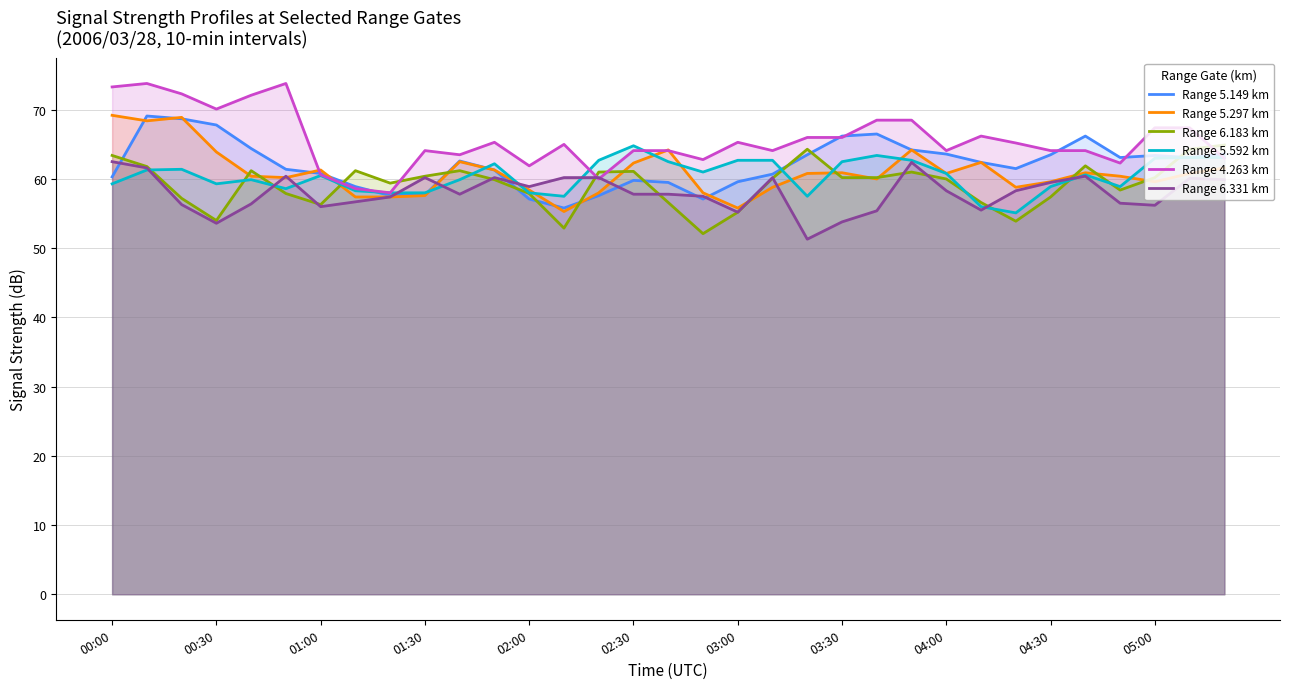

Which series has the largest total across all categories?

Range 4.263 km